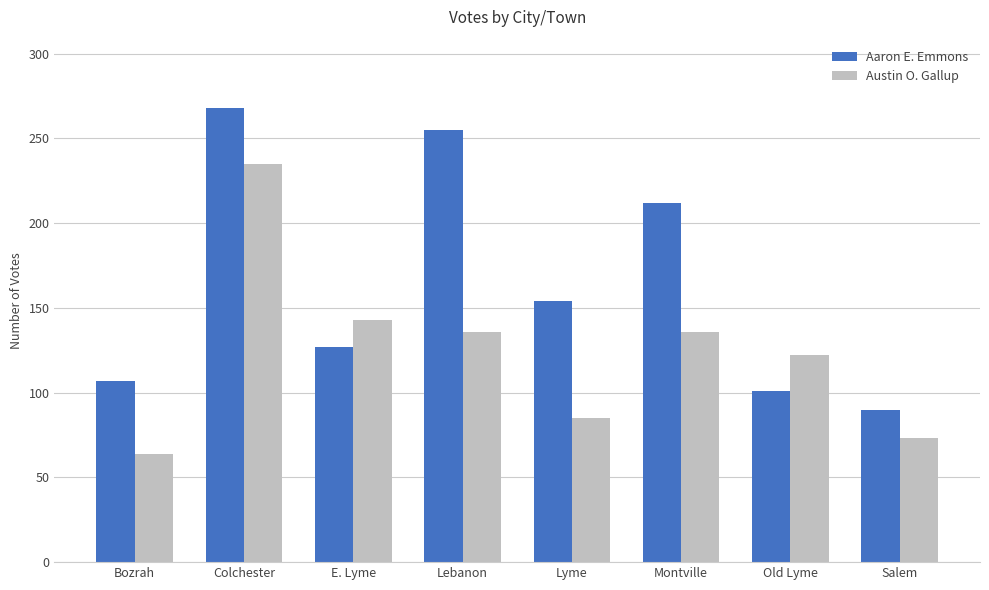

What is the highest value of the Aaron E. Emmons series?

268